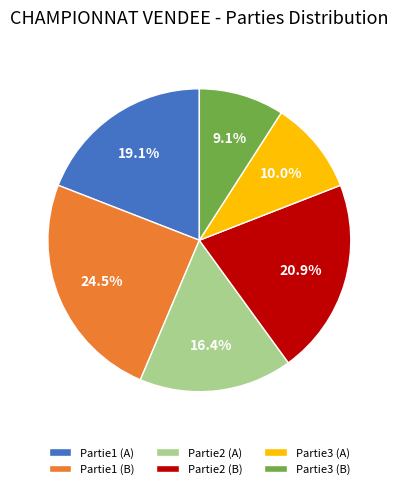

How many slices are in this pie chart?

6